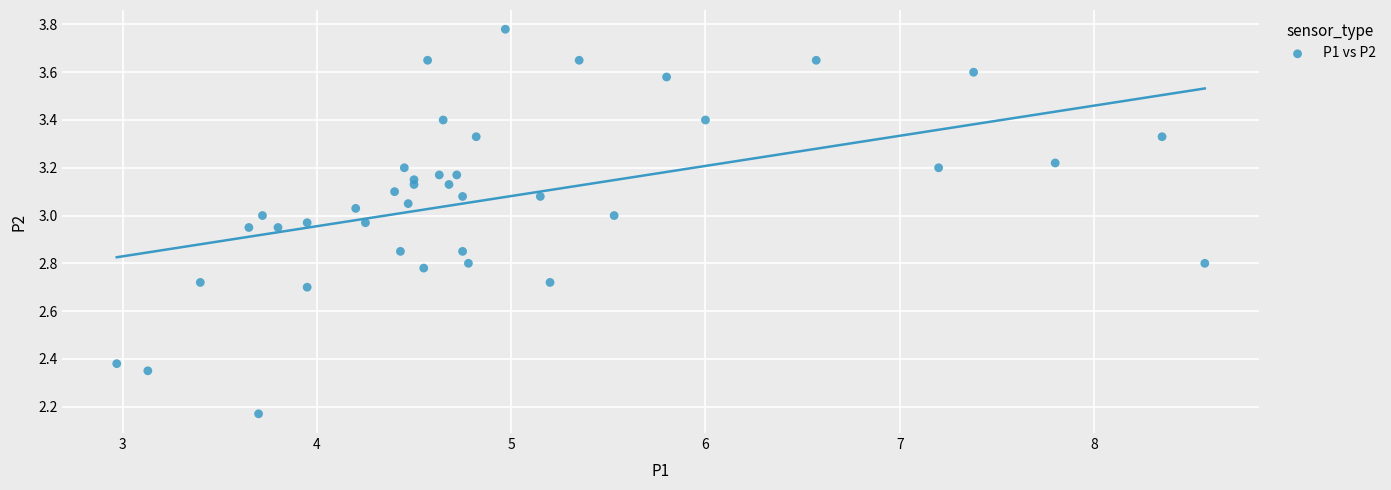

What is the range of X values (max minus min)?

5.6